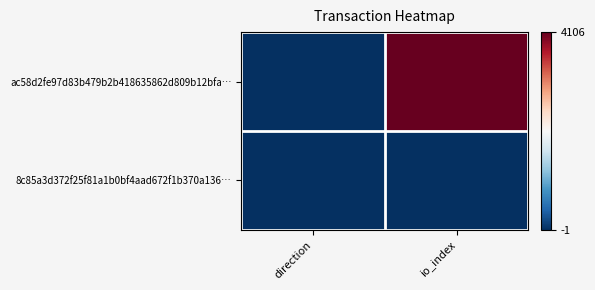

Reading left to right, extract all data points from this chart.

ac58d2fe97d83b479b2b418635862d809b12bfa…: direction=-1	io_index=4106
8c85a3d372f25f81a1b0bf4aad672f1b370a136…: direction=1	io_index=1